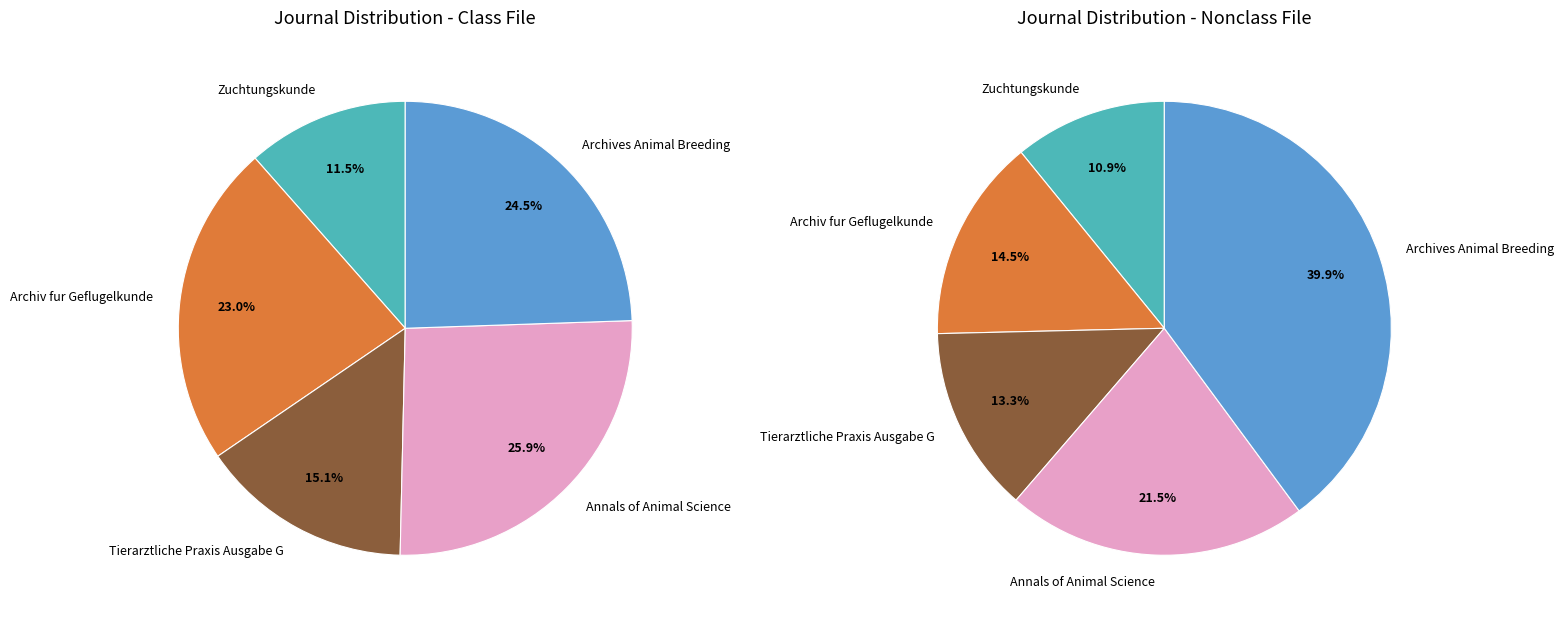

Does Archives Animal Breeding account for over 50% of the chart?

No